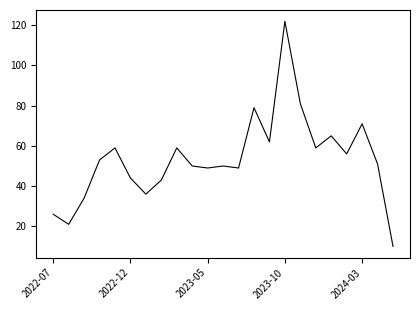

What is the maximum value shown in the chart?

122